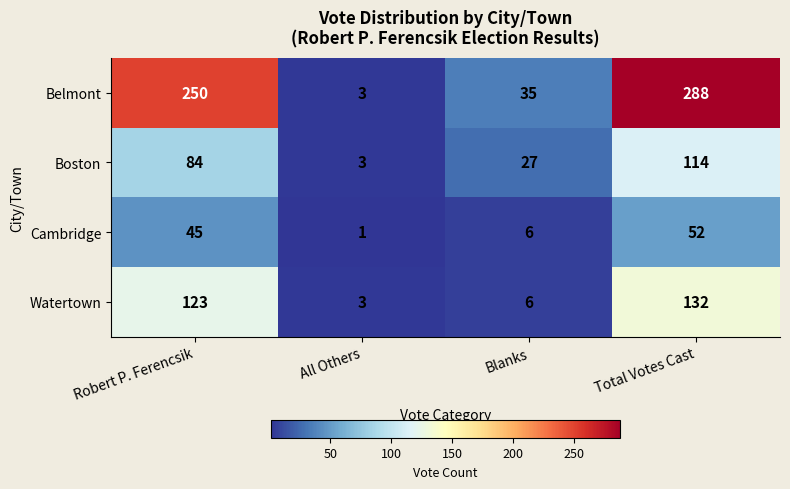

At how many categories does at least one series exceed 227?

2